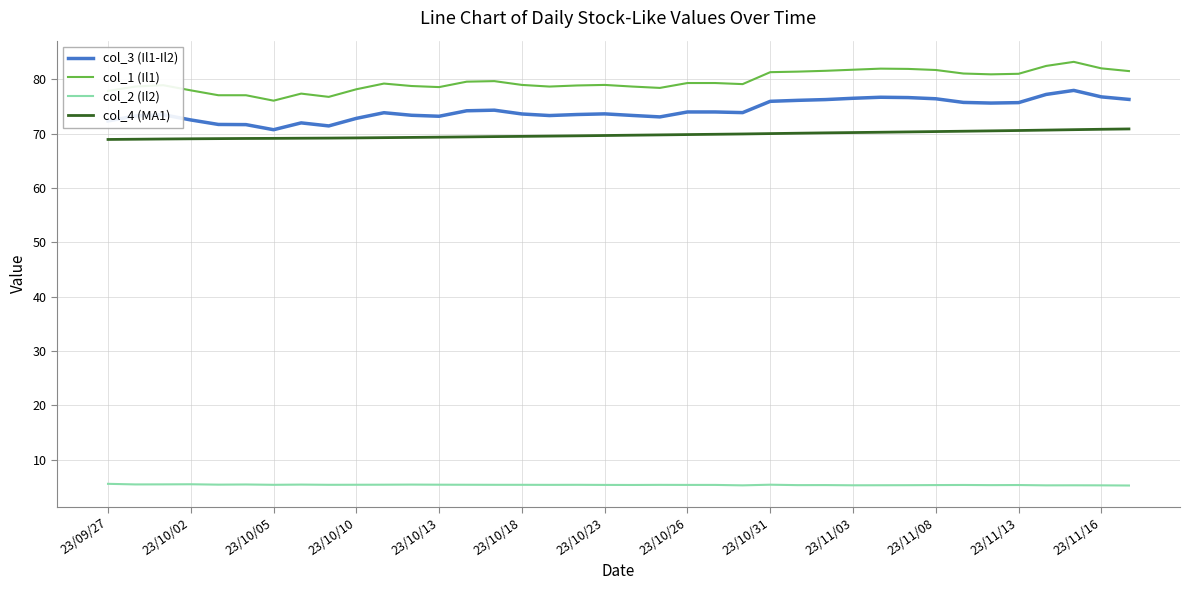

List the series in order of their peak value, highest first.

col_1 (Il1), col_3 (Il1-Il2), col_4 (MA1), col_2 (Il2)